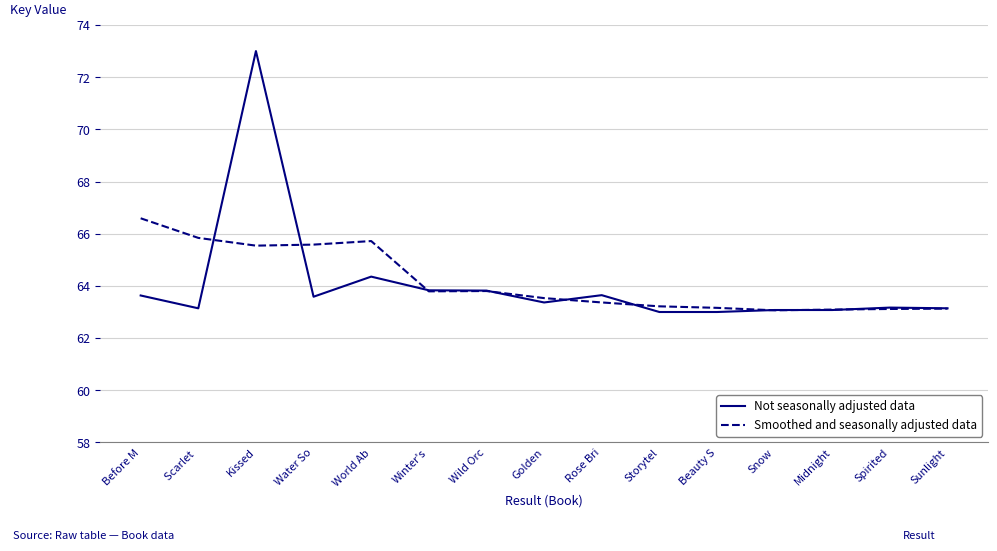

The value of Not seasonally adjusted data at Scarlet  is 63.1. True or false?

True